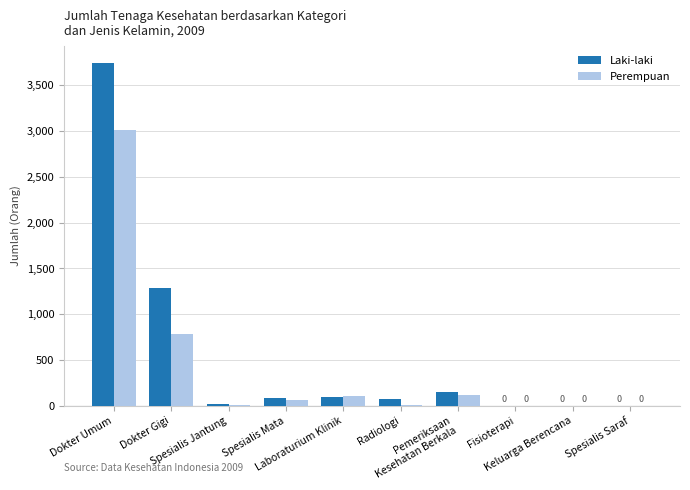

At which label is Perempuan closest to 1508?

Dokter Gigi